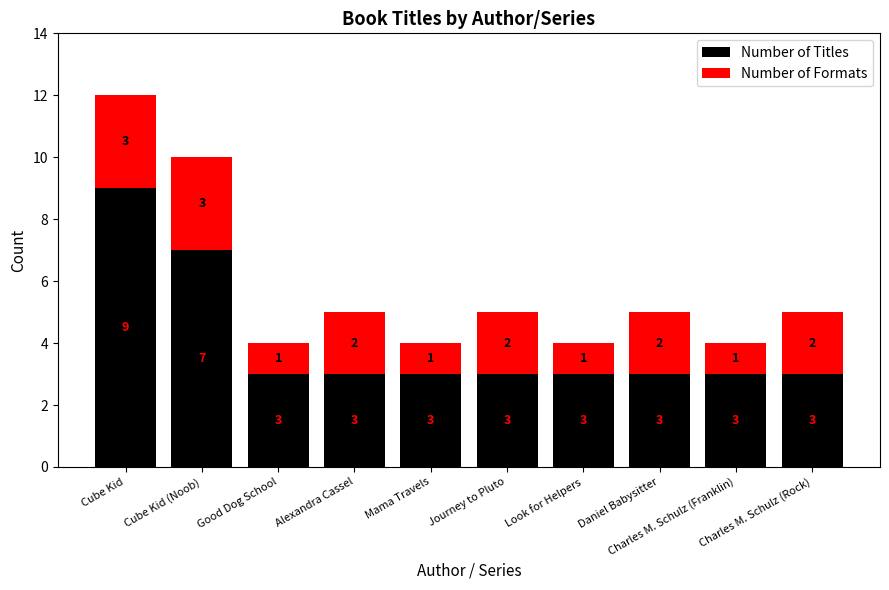

How many series are shown in this chart?

2